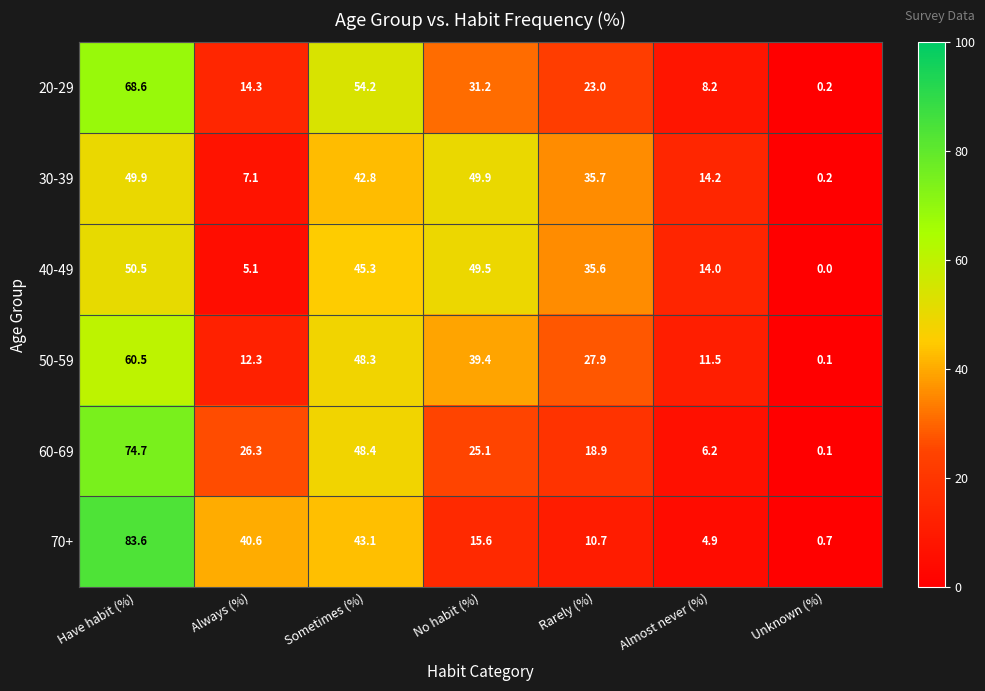

What is the spread (max minus min) of values at Almost never (%)?

9.3